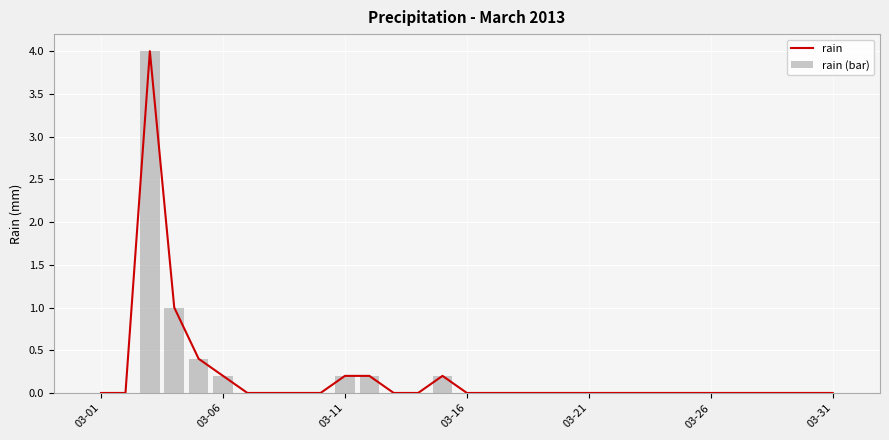

What is the sum of all rain (bar) values?

6.2